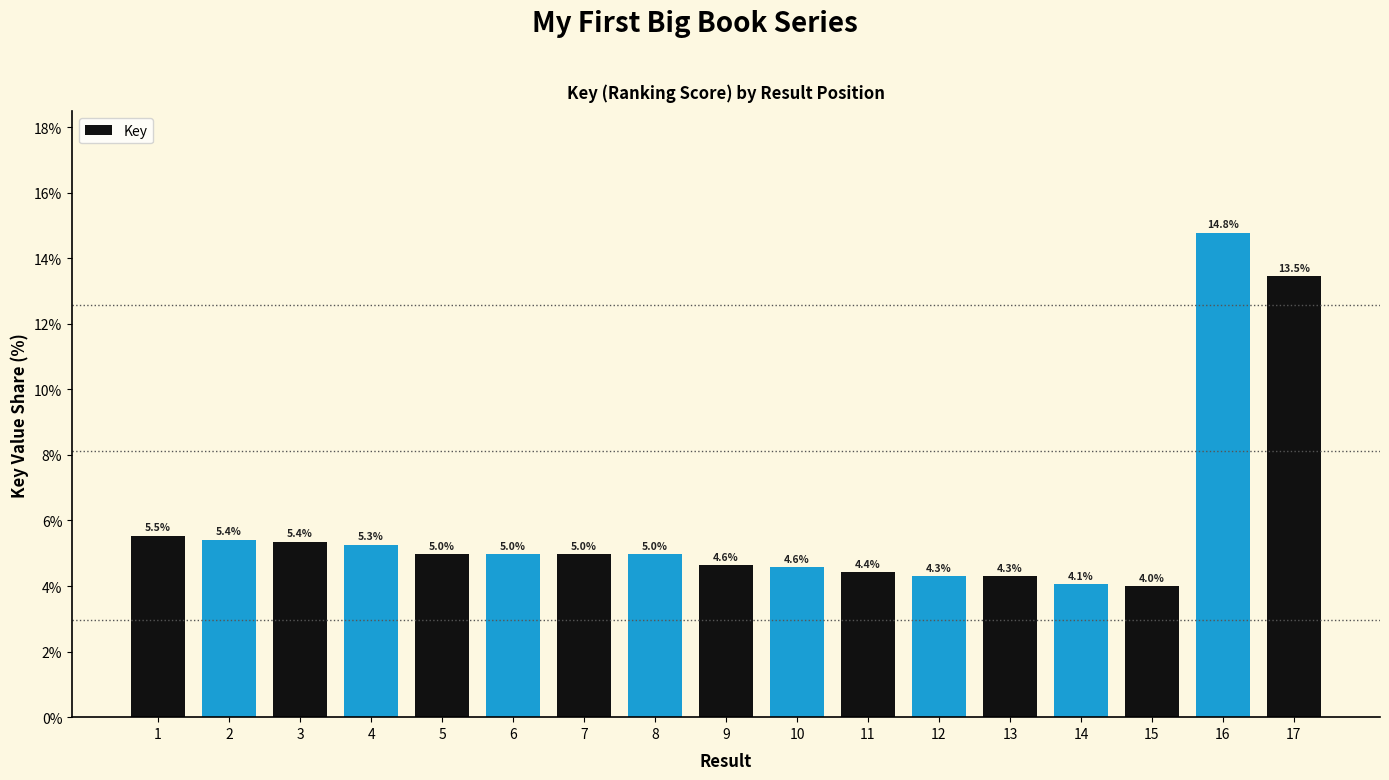

Reading left to right, extract all data points from this chart.

1=5.5	2=5.4	3=5.4	4=5.3	5=5.0	6=5.0	7=5.0	8=5.0	9=4.6	10=4.6	11=4.4	12=4.3	13=4.3	14=4.1	15=4.0	16=14.8	17=13.5